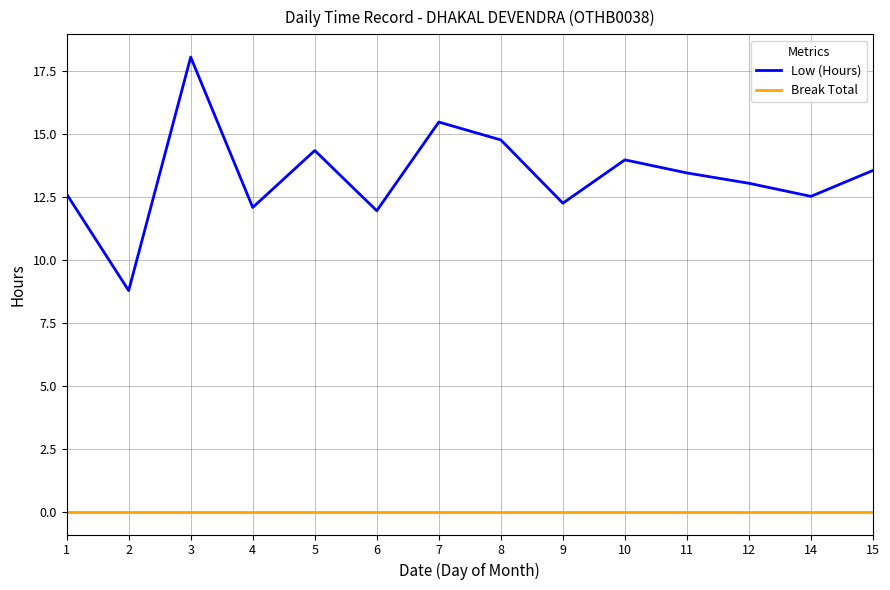

Which label corresponds to the largest value in the chart?

3